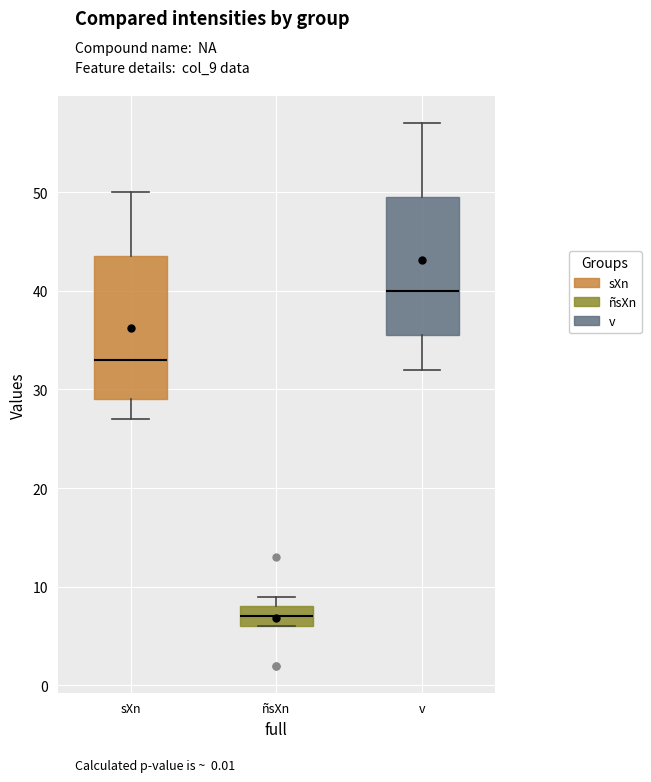

Reading left to right, read every box against the y-axis: the position of its median line, the range the box covers, and the ends of its whiskers. The values are not printed on the chart, so give them approximately, as read against the axis.

sXn: median 33, box 29 to 44, whiskers 27 to 50
ñsXn: median 7, box 6 to 8, whiskers 6 to 9
v: median 40, box 36 to 50, whiskers 32 to 57